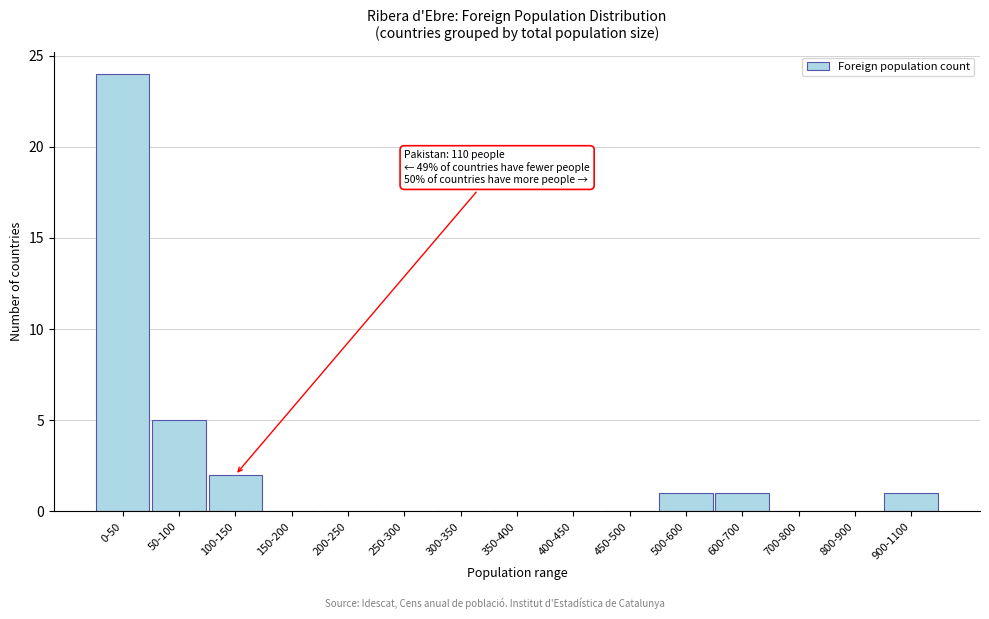

Reading left to right, transcribe all the data shown in this chart.

0-50=24	50-100=5	100-150=2	150-200=0	200-250=0	250-300=0	300-350=0	350-400=0	400-450=0	450-500=0	500-600=1	600-700=1	700-800=0	800-900=0	900-1100=1